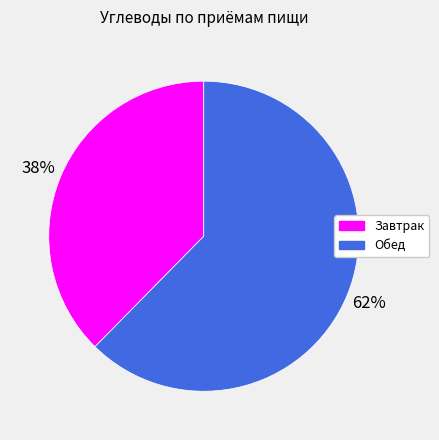

Approximately how many times larger is the value at Завтрак compared to Обед?

0.6